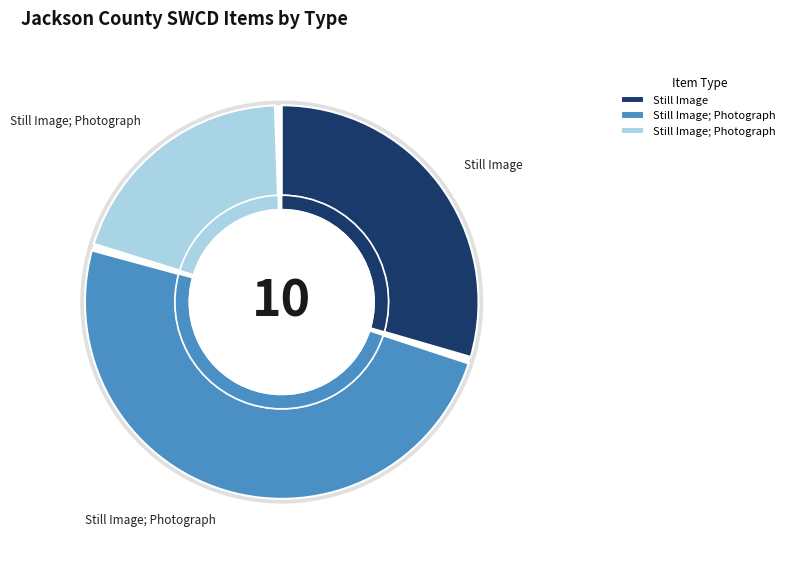

Do 9 and Still Image; Photograph together represent more than half of the pie?

No